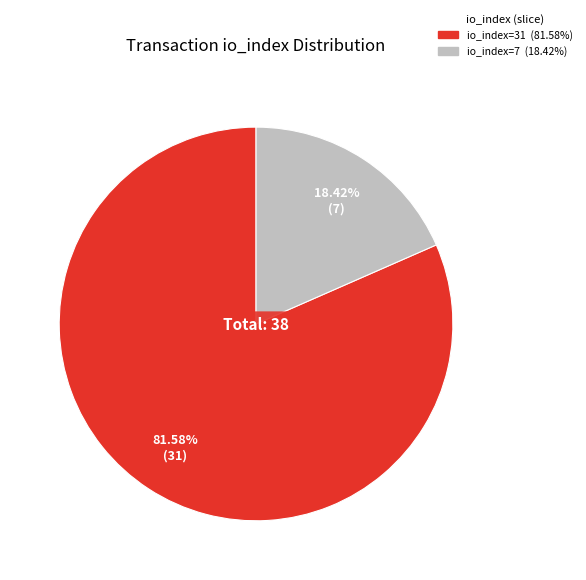

Does any single category account for the majority?

Yes